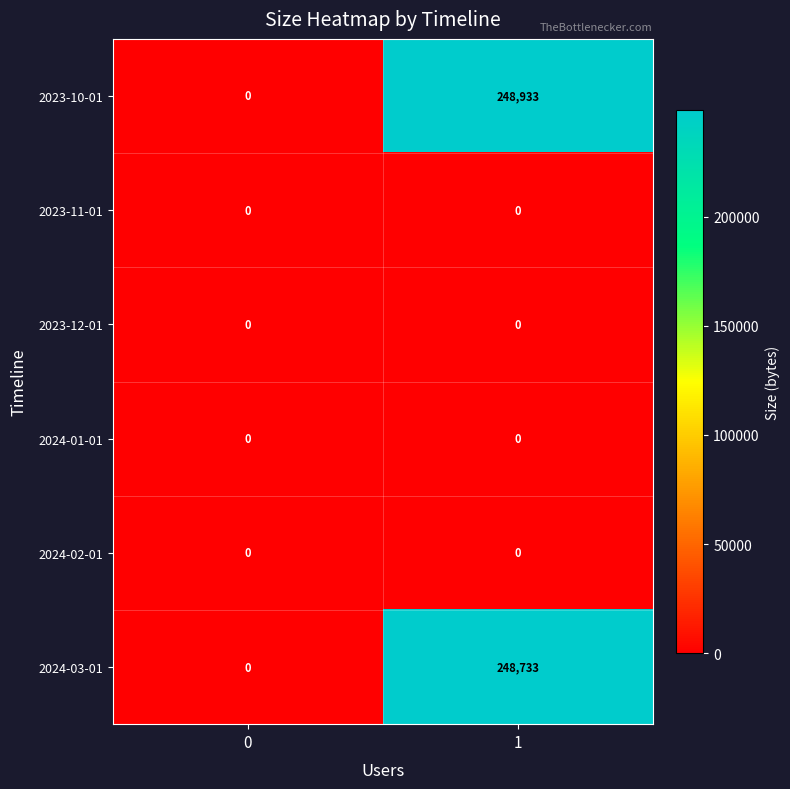

What is the sum of all 2023-10-01 values?

248933